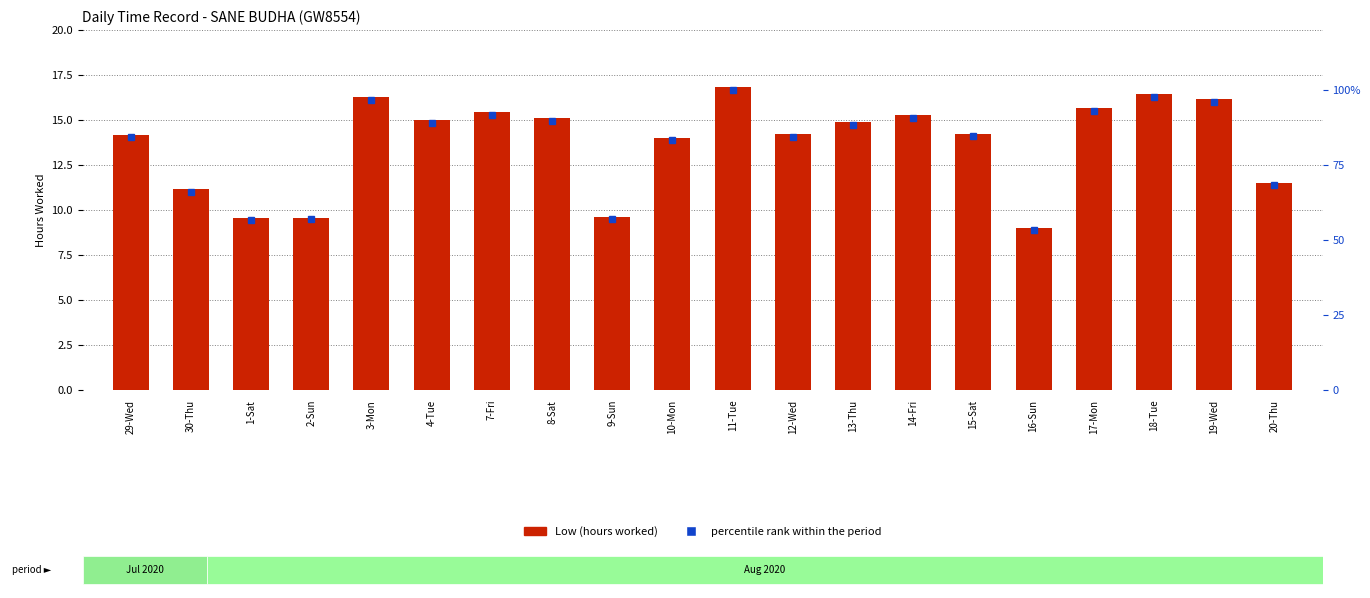

Reading right to left, what are all the values shown in this chart?

Low (hours): 20-Thu=11.5	19-Wed=16.1	18-Tue=16.5	17-Mon=15.7	16-Sun=9.0	15-Sat=14.2	14-Fri=15.3	13-Thu=14.9	12-Wed=14.2	11-Tue=16.8	10-Mon=14.0	9-Sun=9.6	8-Sat=15.1	7-Fri=15.4	4-Tue=15.0	3-Mon=16.3	2-Sun=9.6	1-Sat=9.6	30-Thu=11.1	29-Wed=14.2
percentile rank within sample: 20-Thu=68.3	19-Wed=95.9	18-Tue=97.8	17-Mon=92.9	16-Sun=53.4	15-Sat=84.6	14-Fri=90.6	13-Thu=88.4	12-Wed=84.4	11-Tue=100.0	10-Mon=83.2	9-Sun=56.9	8-Sat=89.8	7-Fri=91.7	4-Tue=89.1	3-Mon=96.7	2-Sun=56.9	1-Sat=56.7	30-Thu=66.2	29-Wed=84.2